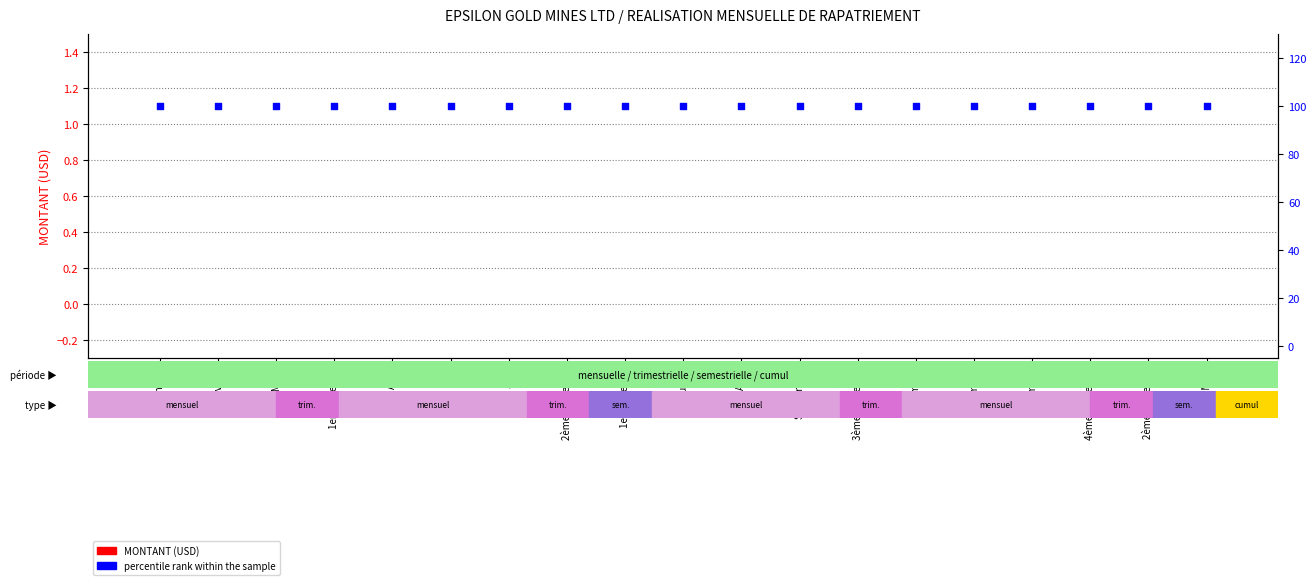

Is the value of percentile rank within the sample at Juin greater than the value of MONTANT (USD) at Mai?

Yes